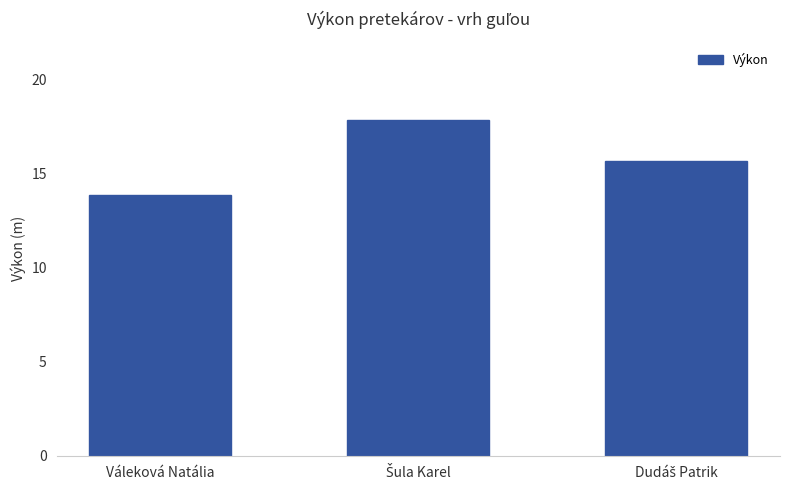

Is it true that the value at Váleková Natália is 13.8?

True